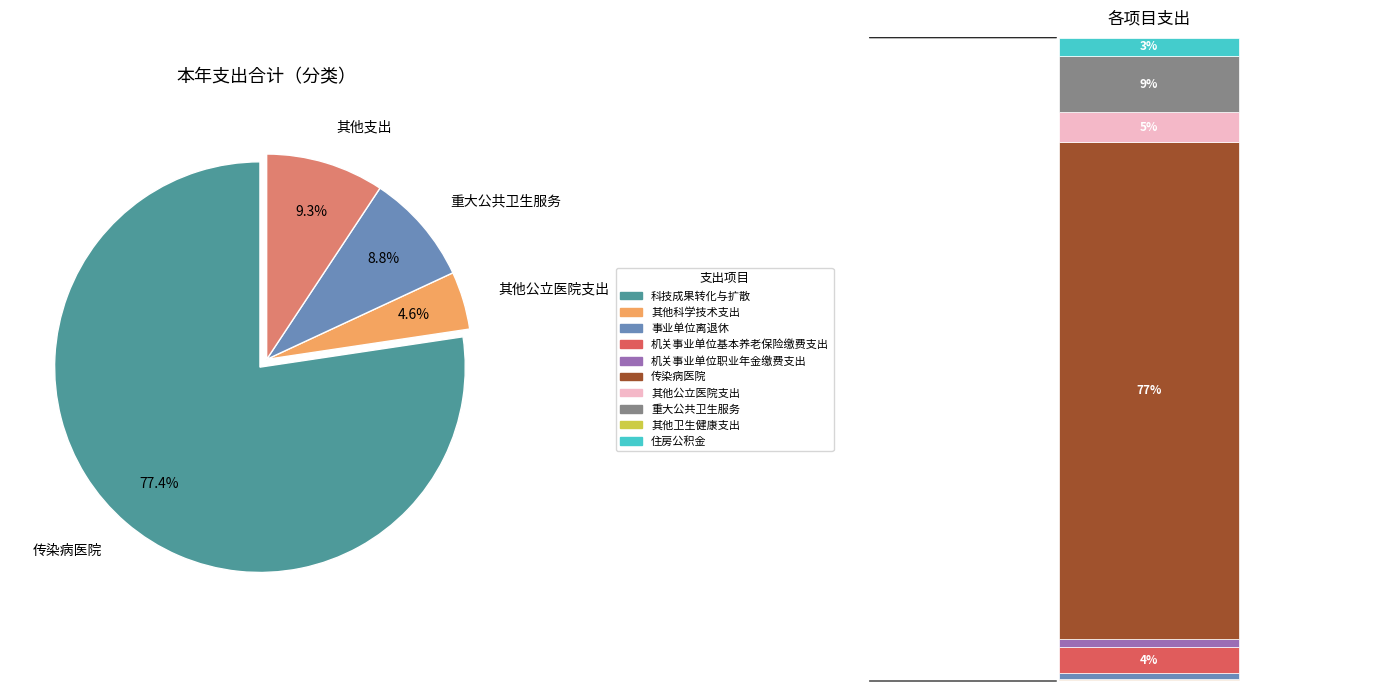

True or false: 传染病医院 accounts for 77% of the total.

True